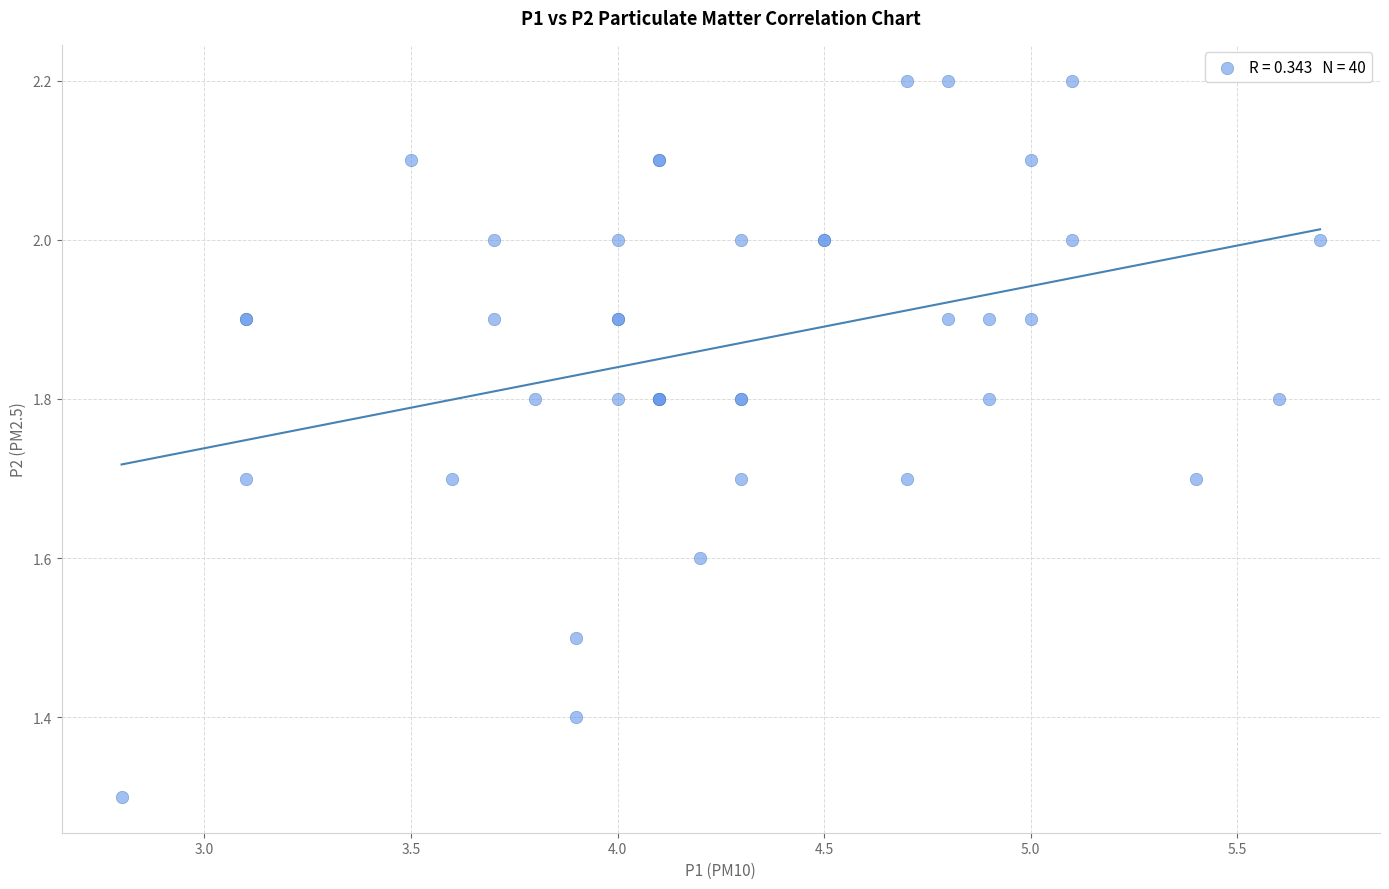

What Y value in the scatter plot is closest to 1?

1.3